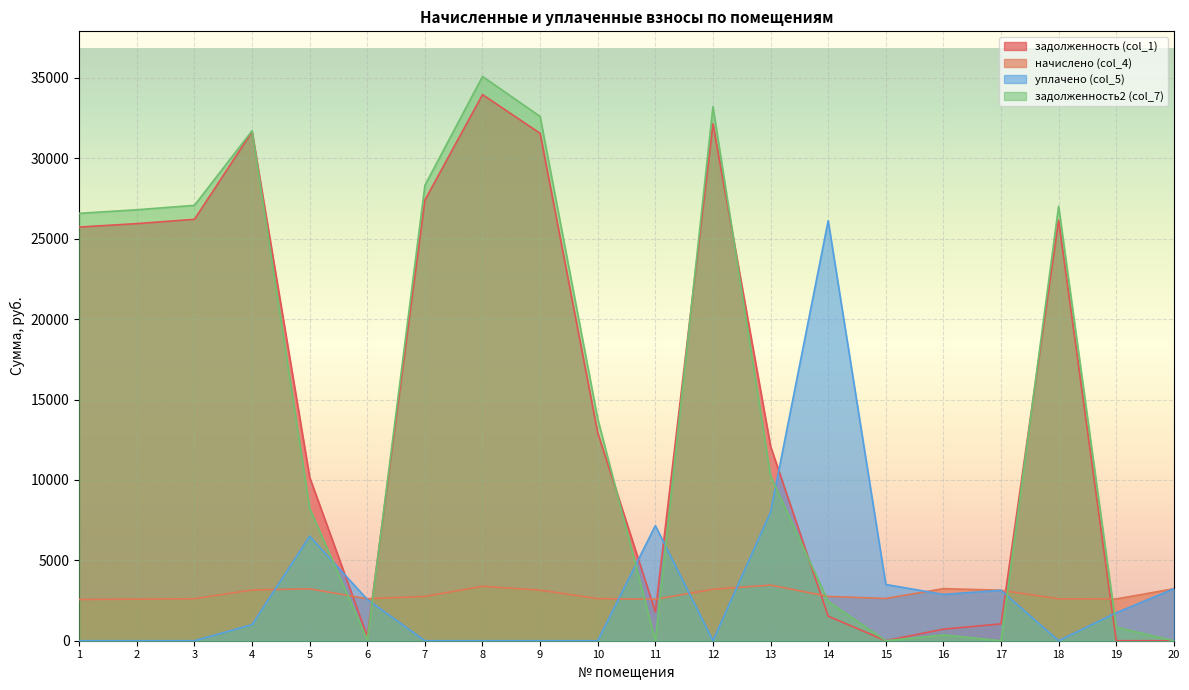

What is the minimum value for начислено (col_4)?

2562.8